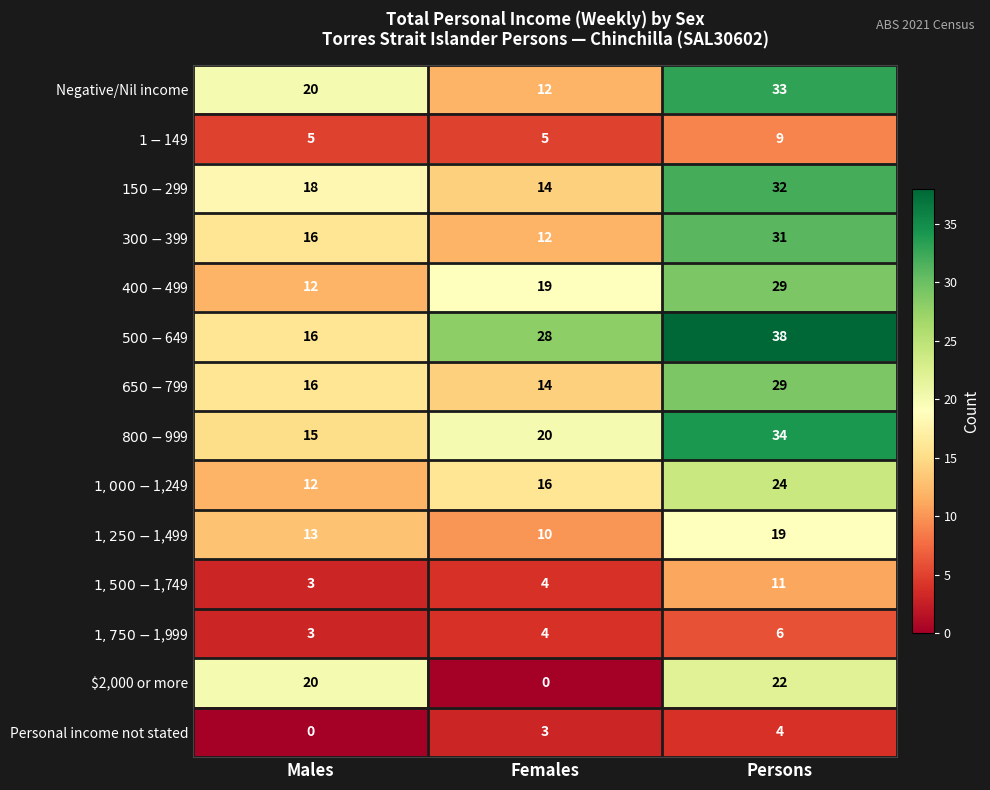

At which category does the chart reach its peak across all series?

Persons